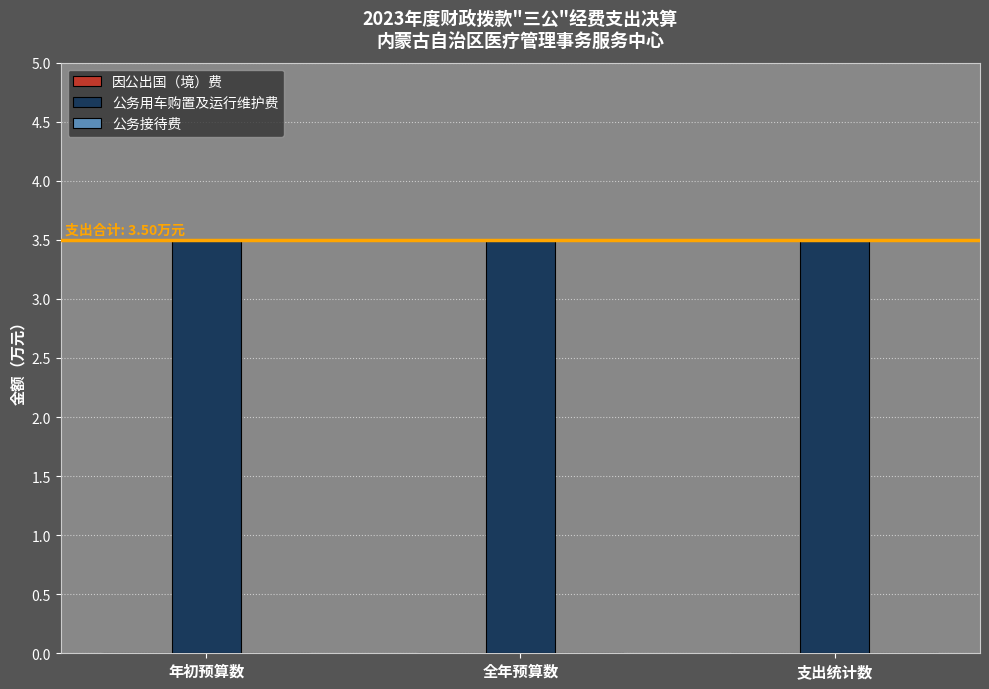

At which label is 公务用车购置及运行维护费 closest to 3?

年初预算数